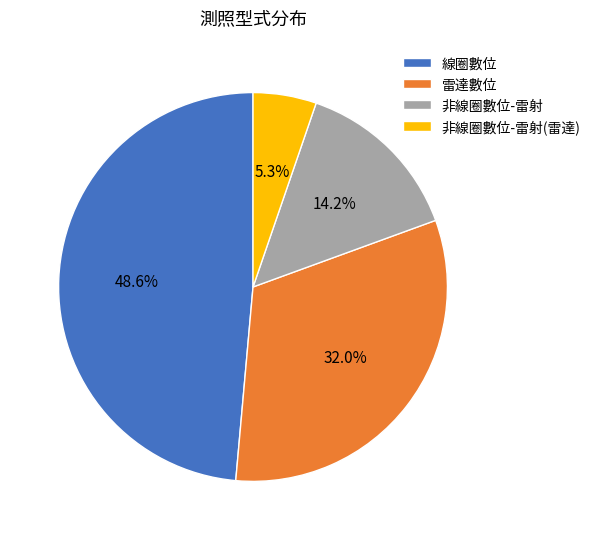

How many slices are in this pie chart?

4